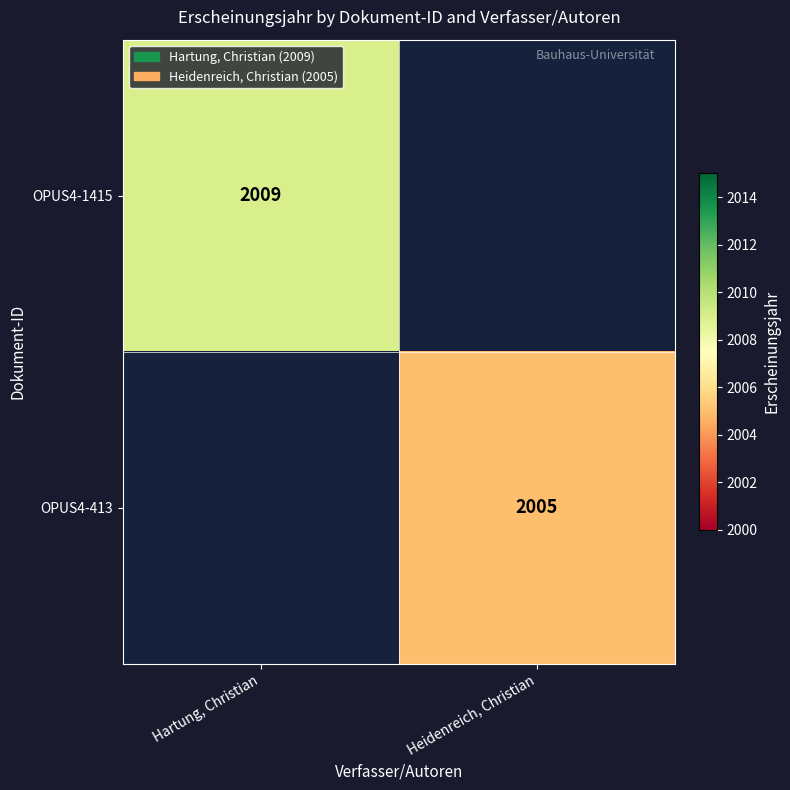

The value of OPUS4-1415 at Hartung, Christian is 723. True or false?

False